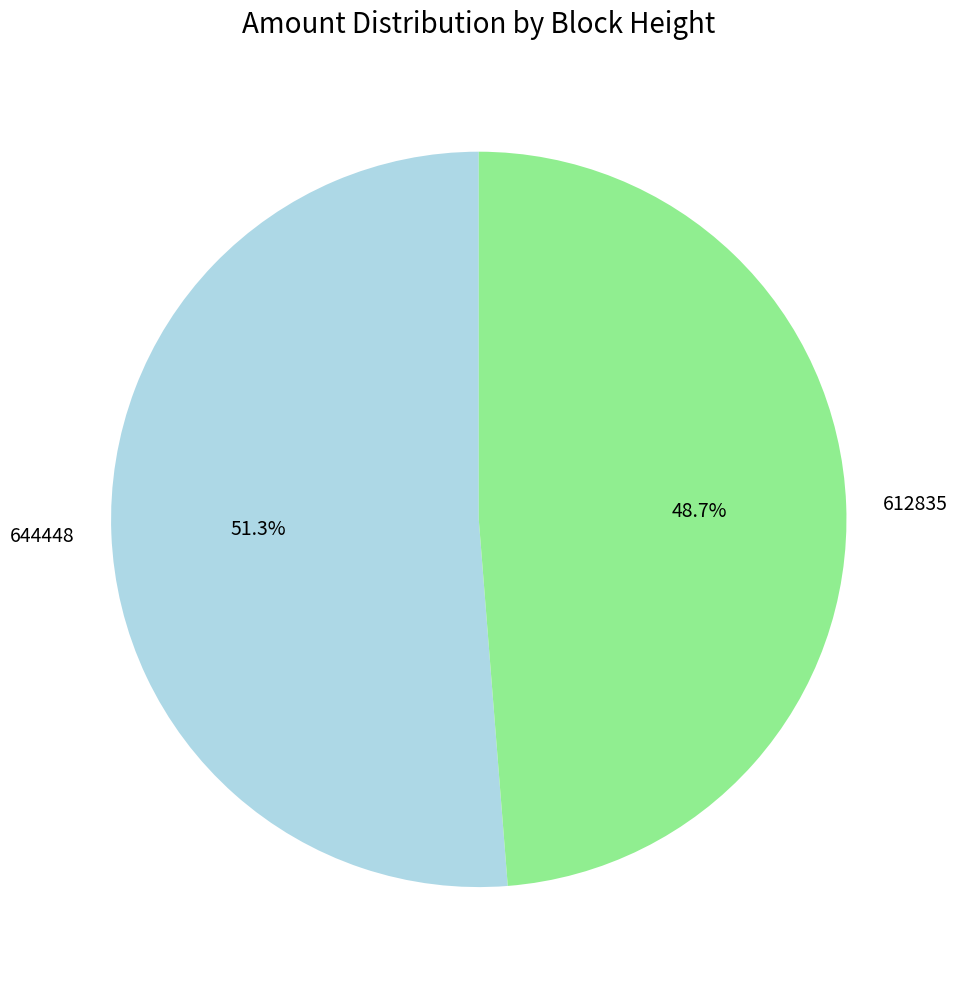

To the nearest percent, what is the difference between the 612835 and 644448 slice percentages?

3%